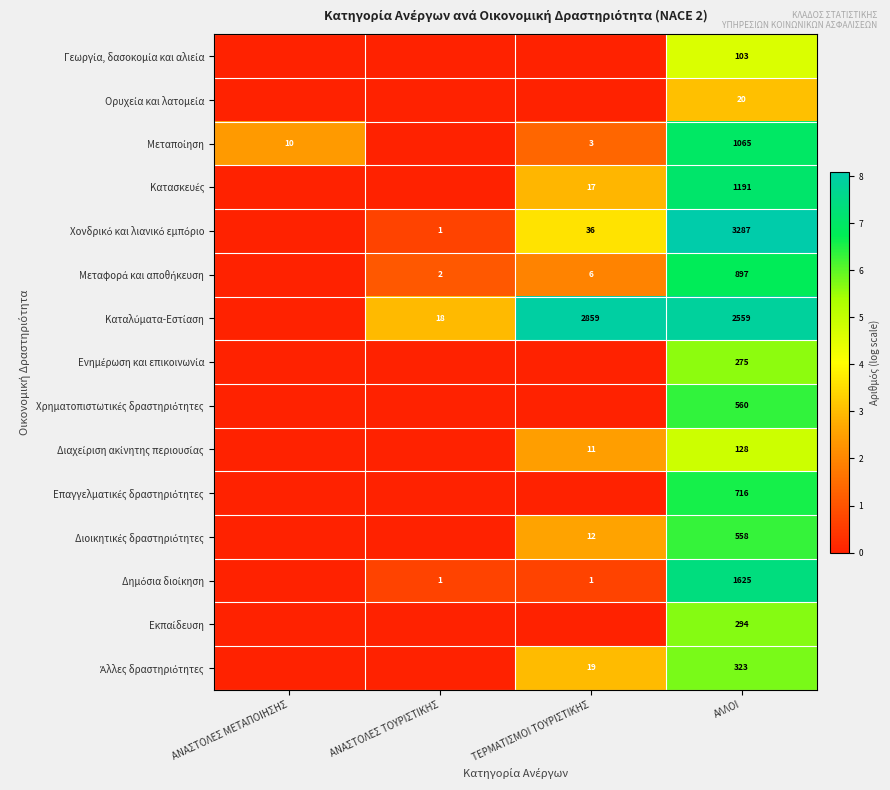

What is the spread (max minus min) of values at ΑΛΛΟΙ?

3267